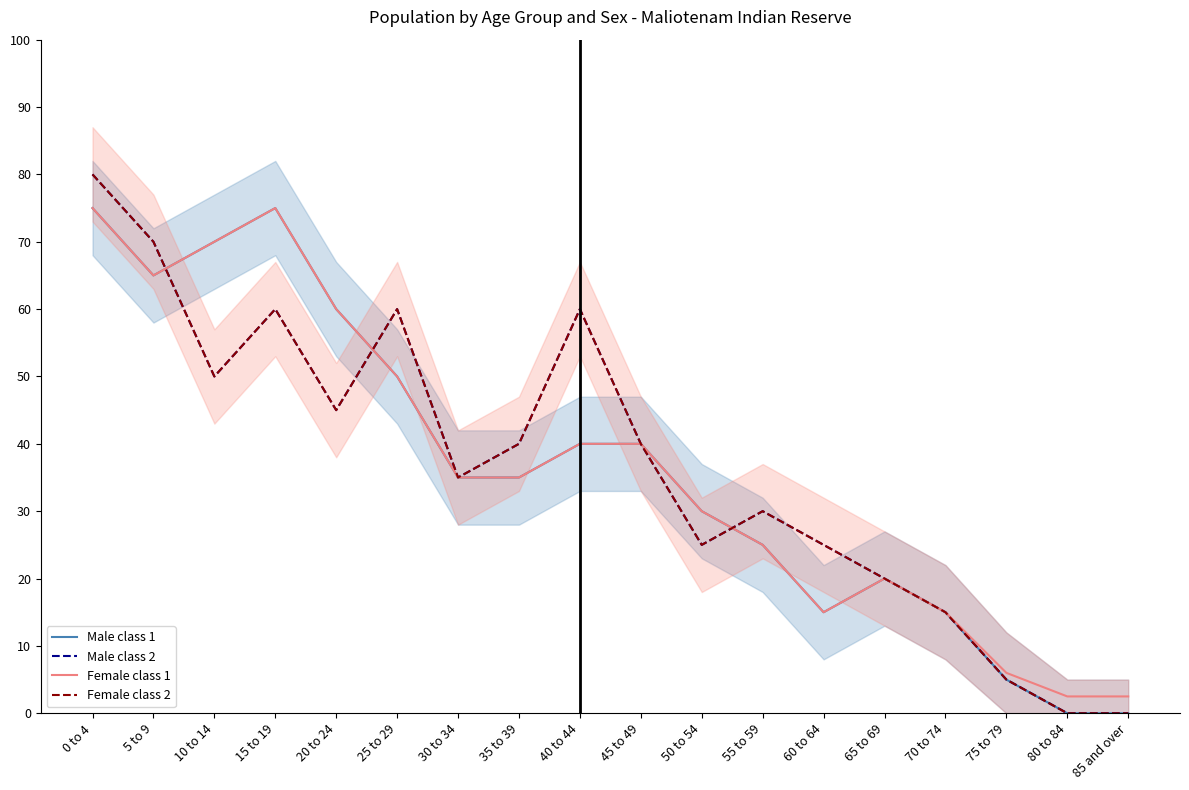

Reading left to right, transcribe all the data shown in this chart.

Male (class 1): 75.0	65.0	70.0	75.0	60.0	50.0	35.0	35.0	40.0	40.0	30.0	25.0	15.0	20.0	15.0	5.0	0.0	0.0
Male (class 2): 80.0	70.0	50.0	60.0	45.0	60.0	35.0	40.0	60.0	40.0	25.0	30.0	25.0	20.0	15.0	5.0	0.0	0.0
Female (class 1): 75.0	65.0	70.0	75.0	60.0	50.0	35.0	35.0	40.0	40.0	30.0	25.0	15.0	20.0	15.0	6.0	2.5	2.5
Female (class 2): 80.0	70.0	50.0	60.0	45.0	60.0	35.0	40.0	60.0	40.0	25.0	30.0	25.0	20.0	15.0	5.0	0.0	0.0